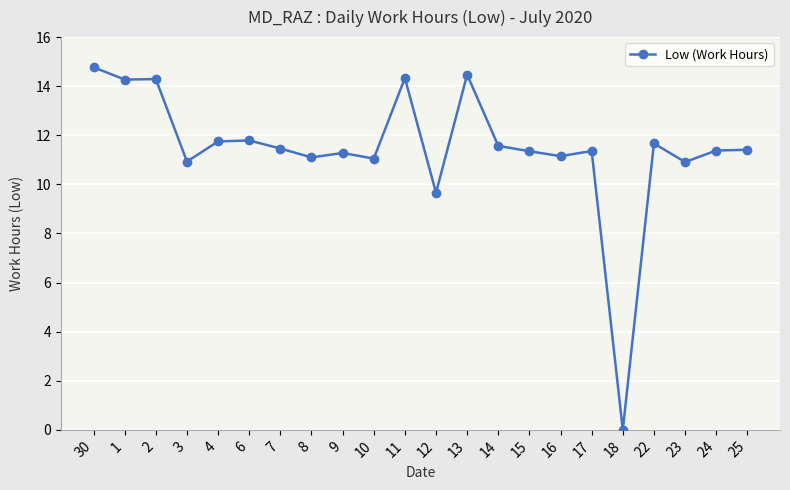

True or false: the data has more than 0 interior local peaks.

True